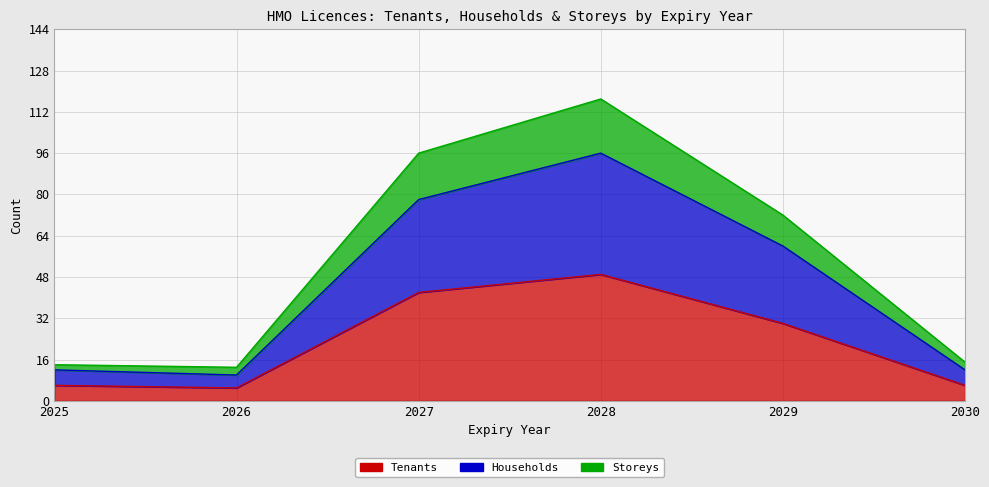

List the labels in order of Tenants value, smallest first.

2026, 2025, 2030, 2029, 2027, 2028